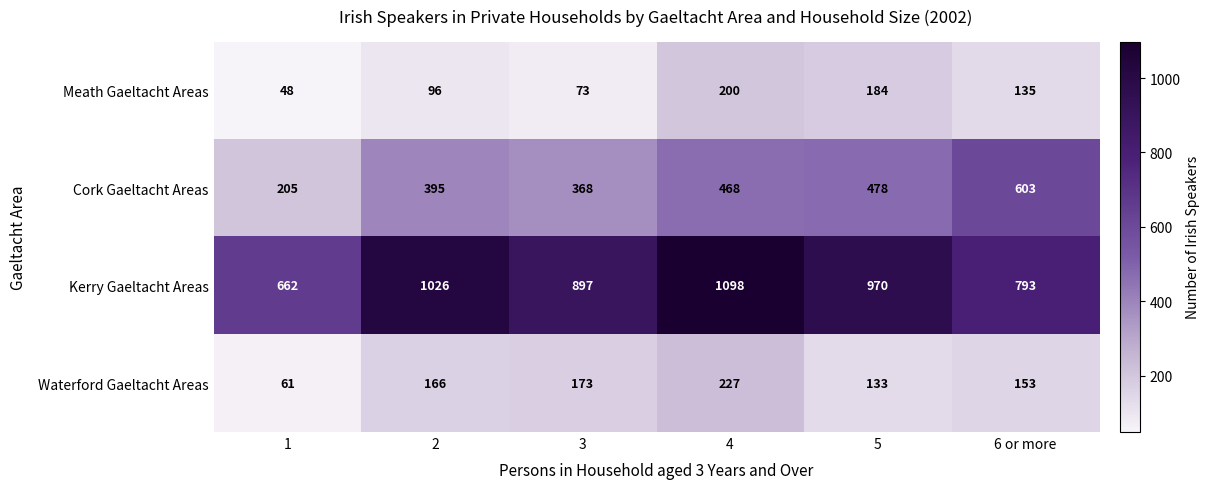

Reading right to left, list all the values displayed in this chart.

Meath Gaeltacht Areas: 6 or more=135	5=184	4=200	3=73	2=96	1=48
Cork Gaeltacht Areas: 6 or more=603	5=478	4=468	3=368	2=395	1=205
Kerry Gaeltacht Areas: 6 or more=793	5=970	4=1098	3=897	2=1026	1=662
Waterford Gaeltacht Areas: 6 or more=153	5=133	4=227	3=173	2=166	1=61